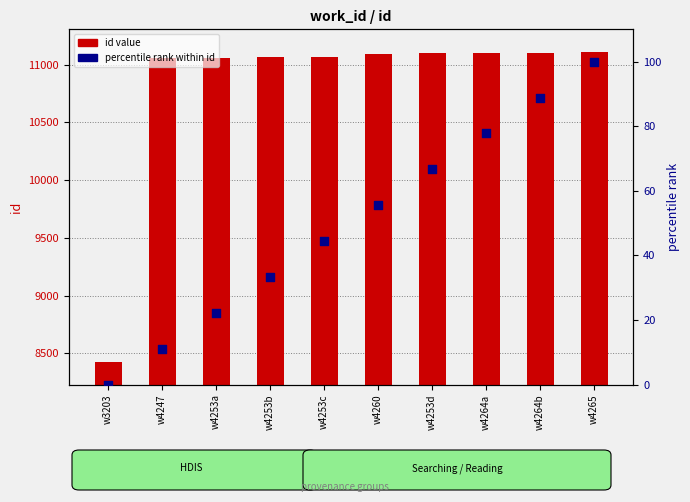

What is the total value across all series at w4264b?

11191.9